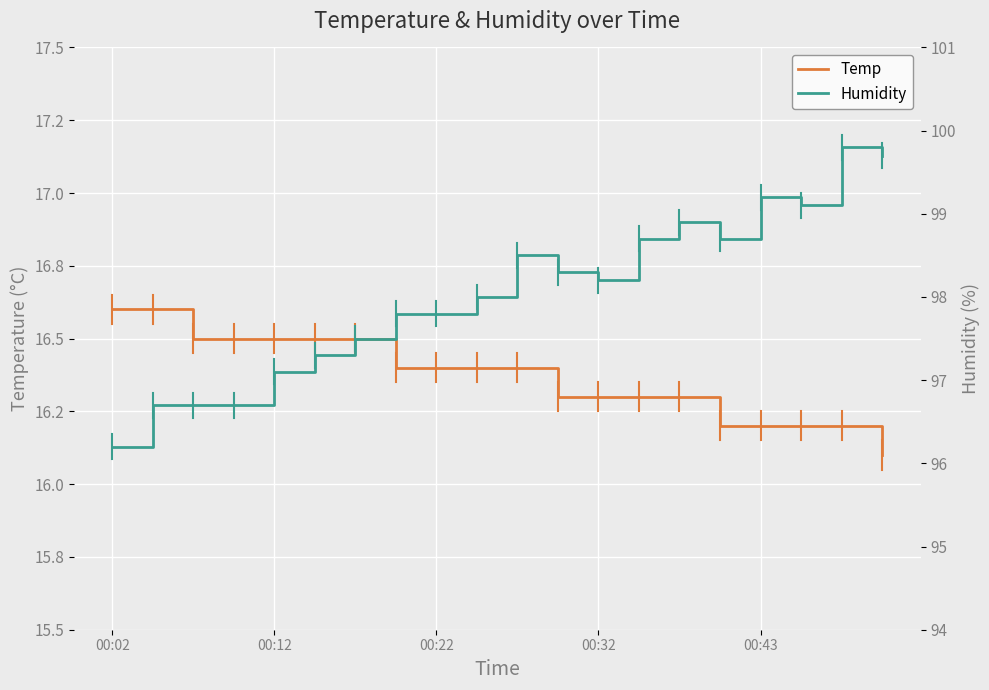

Reading left to right, list all the values displayed in this chart.

Temp: 16.6	16.6	16.5	16.5	16.5	16.5	16.5	16.4	16.4	16.4	16.4	16.3	16.3	16.3	16.3	16.2	16.2	16.2	16.2	16.1
Humidity: 96.2	96.7	96.7	96.7	97.1	97.3	97.5	97.8	97.8	98.0	98.5	98.3	98.2	98.7	98.9	98.7	99.2	99.1	99.8	99.7